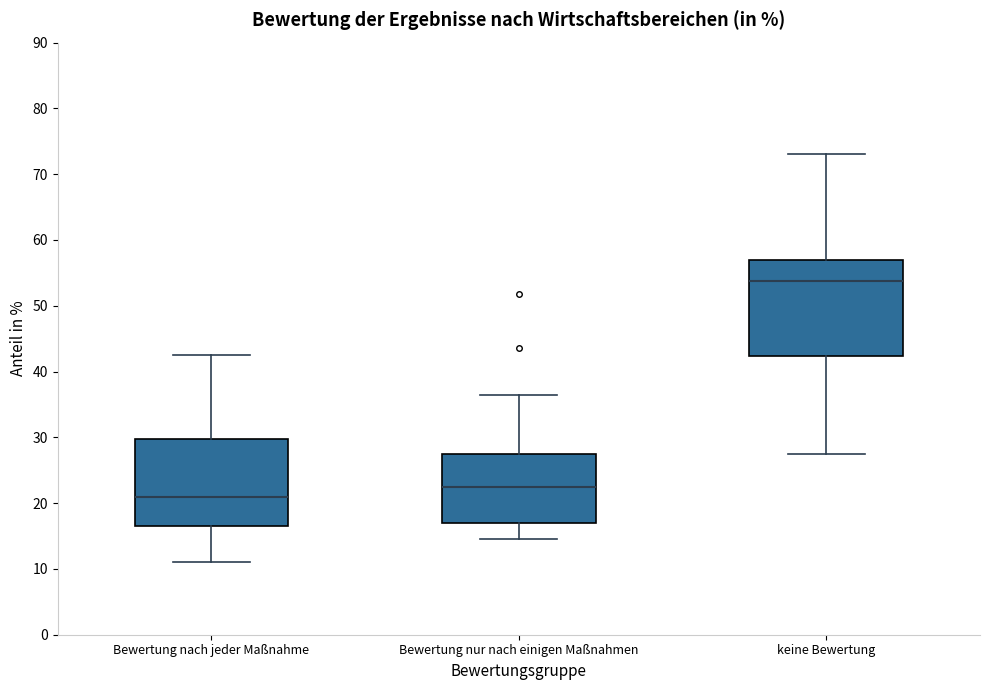

Reading left to right, read every box against the y-axis: the position of its median line, the range the box covers, and the ends of its whiskers. The values are not printed on the chart, so give them approximately, as read against the axis.

Bewertung nach jeder Maßnahme: median 21, box 17 to 30, whiskers 11 to 43
Bewertung nur nach einigen Maßnahmen: median 22, box 17 to 28, whiskers 15 to 37
keine Bewertung: median 54, box 42 to 57, whiskers 27 to 73